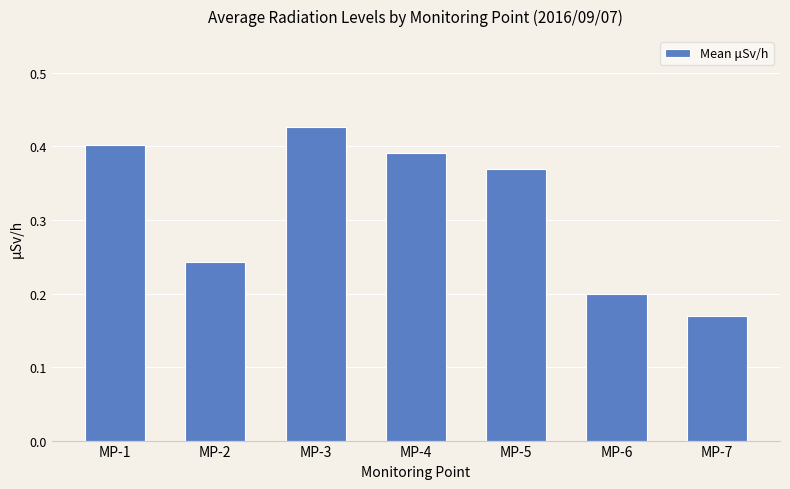

Which has a higher value, MP-6 or MP-2?

MP-2